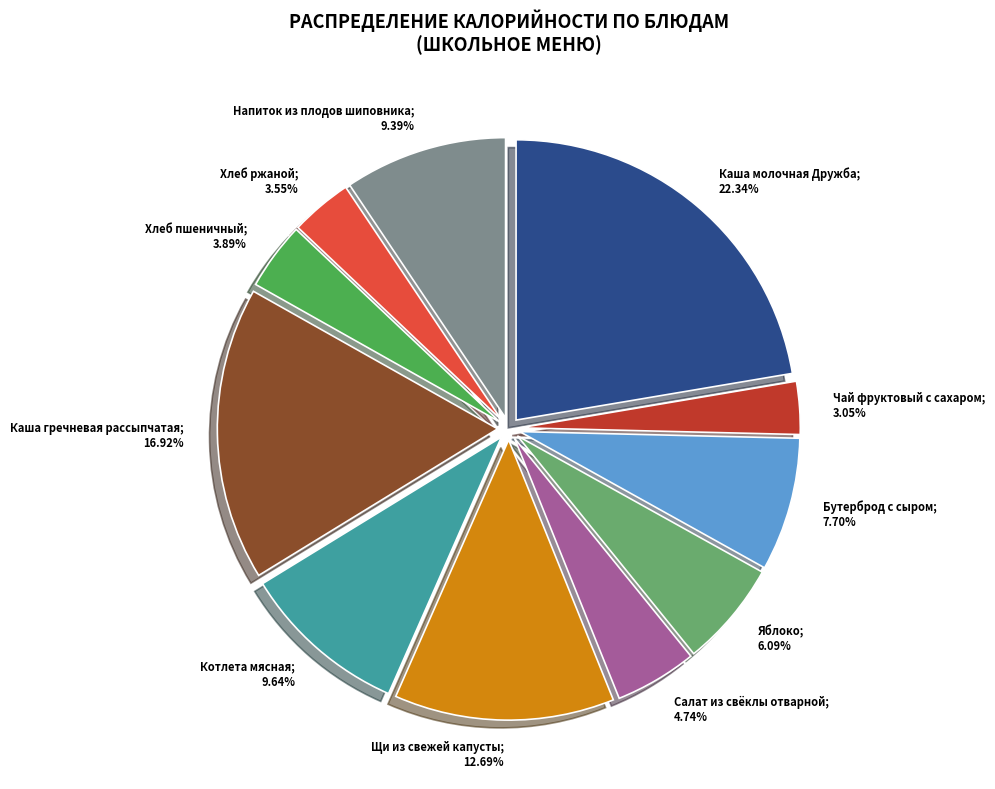

To the nearest percent, what percentage of the pie is Напиток из плодов шиповника?

9%